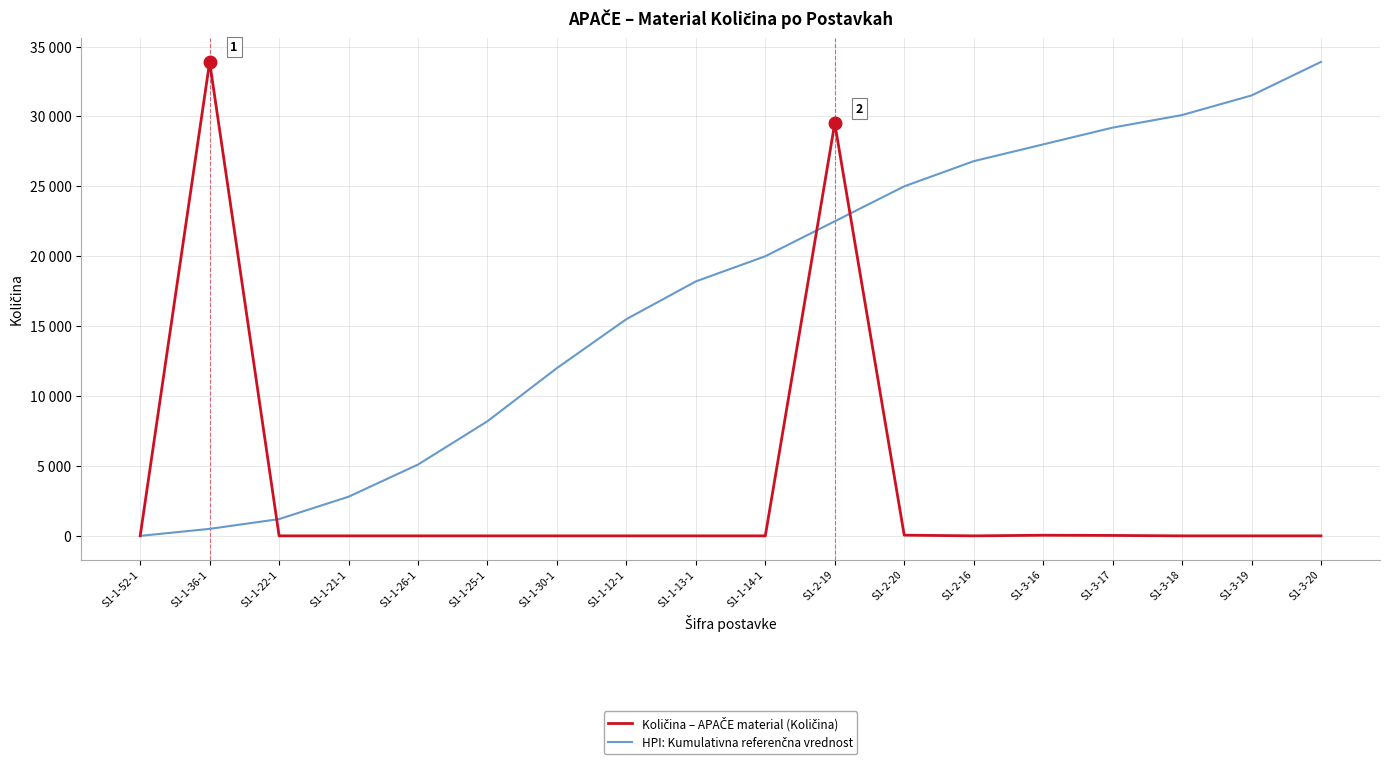

Is this an area chart (filled region under the line)?

No